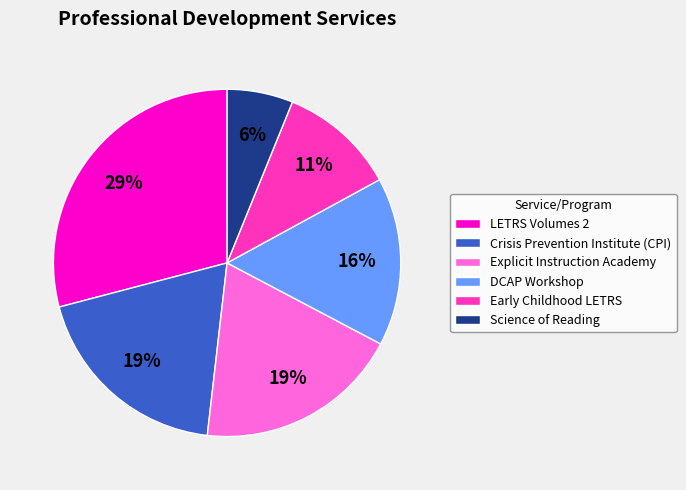

To the nearest percent, what percentage of the pie is Science of Reading?

6%